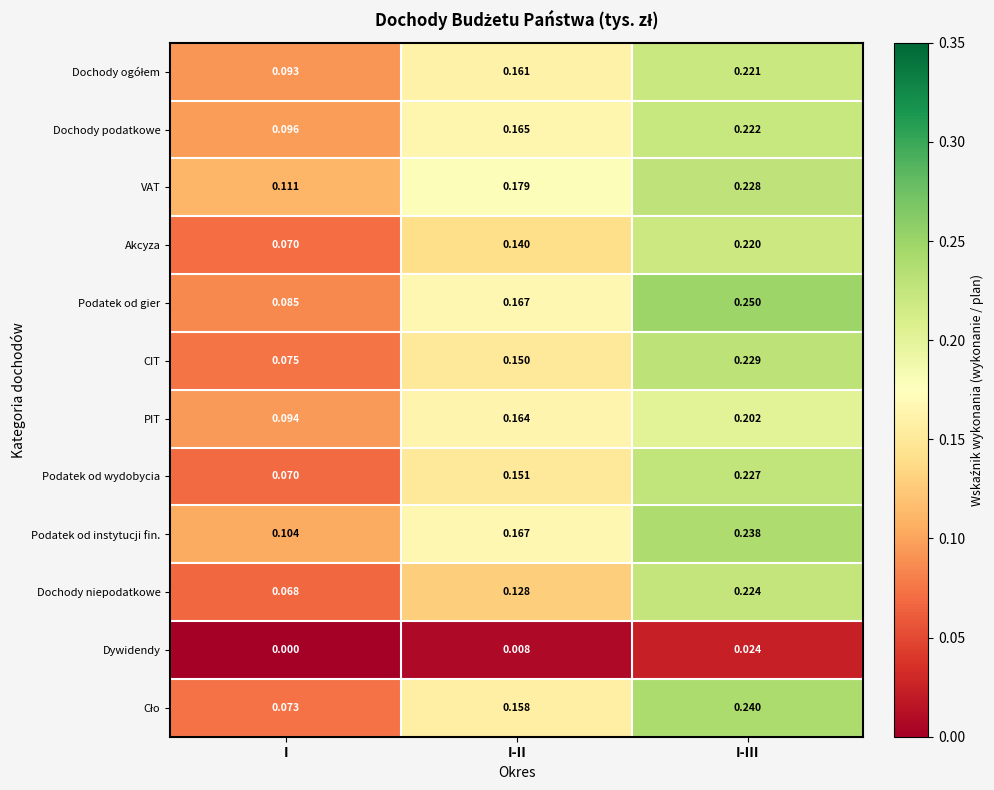

Rank the categories by CIT value from highest to lowest.

I-III, I-II, I